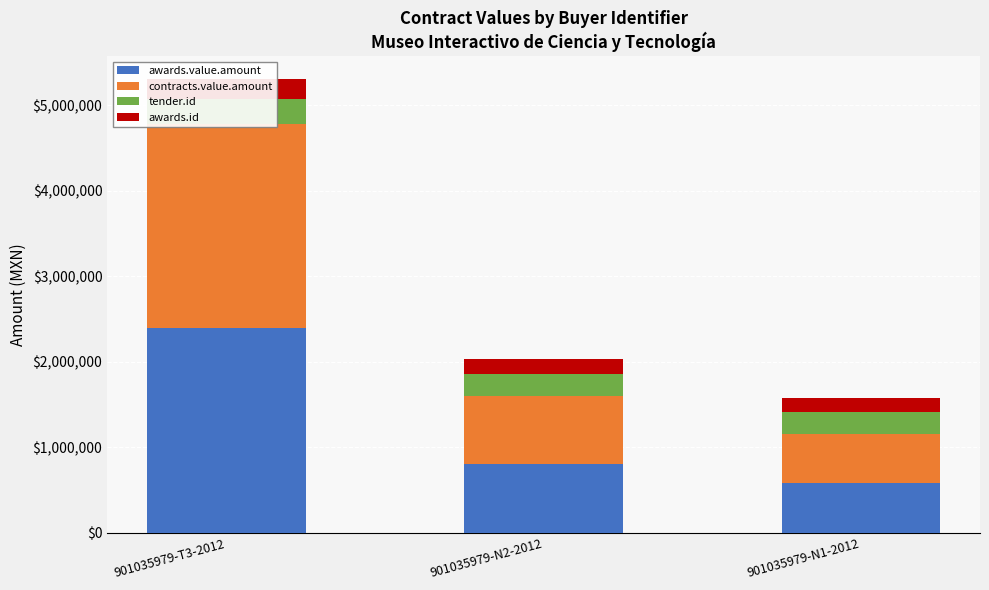

True or false: tender.id has a value of 445095.1 at 901035979-N2-2012.

False